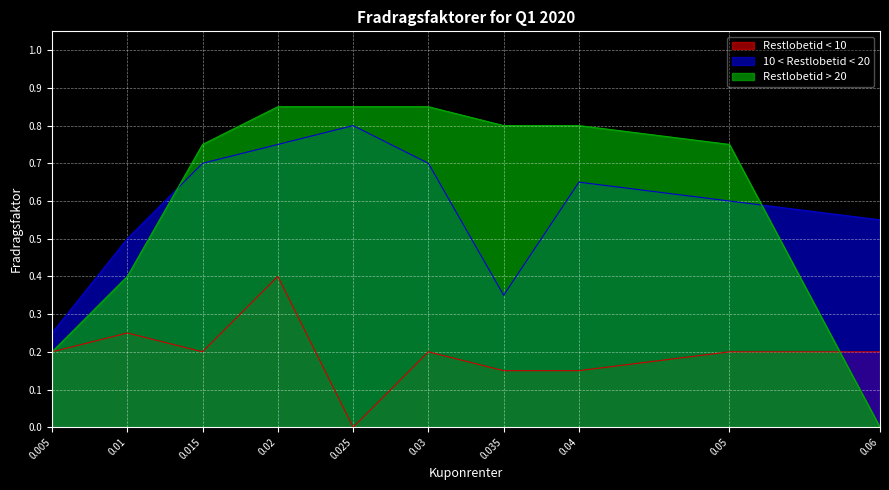

What position from the right is 0.04?

3